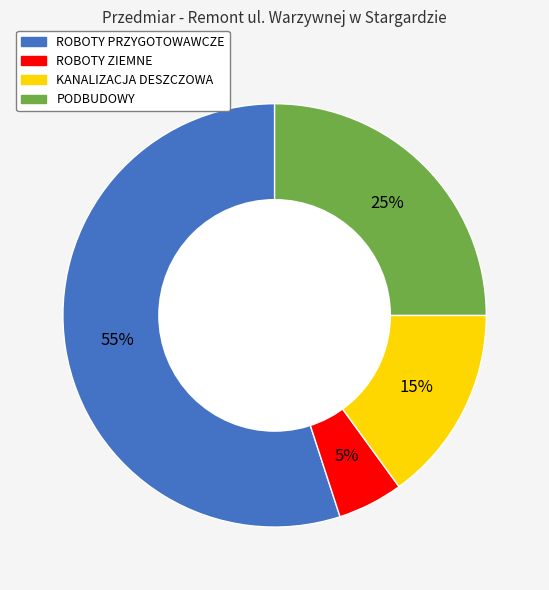

To the nearest percent, what is the average slice percentage?

25%